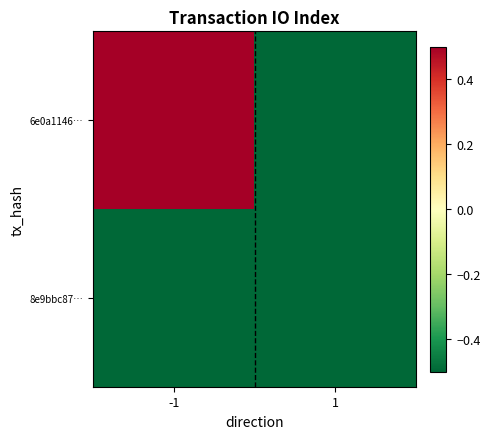

Rank the series at 1 from highest to lowest value.

6e0a1146…, 8e9bbc87…